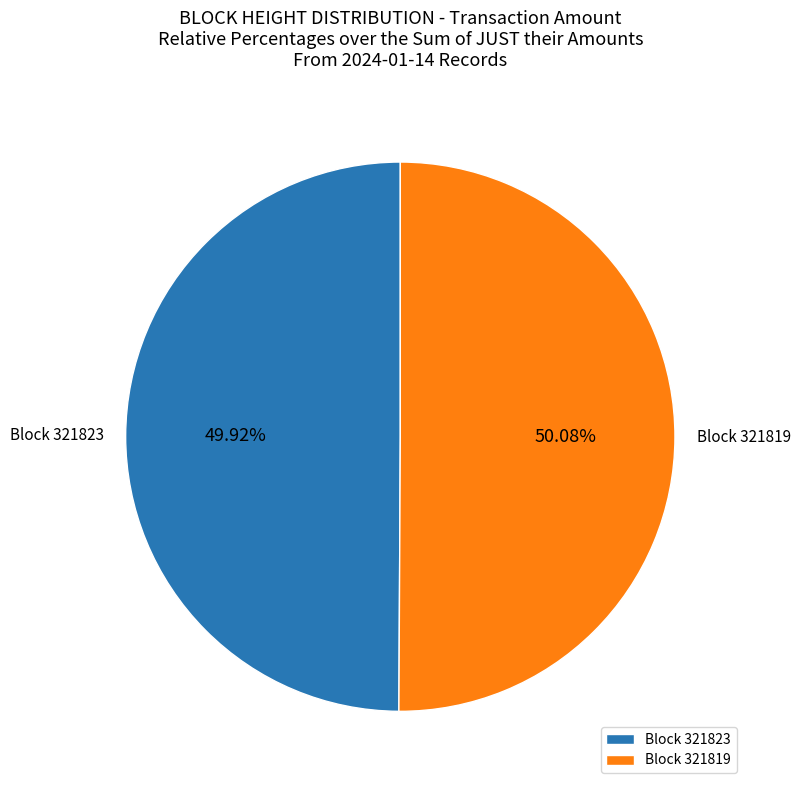

Does any single category account for the majority?

Yes